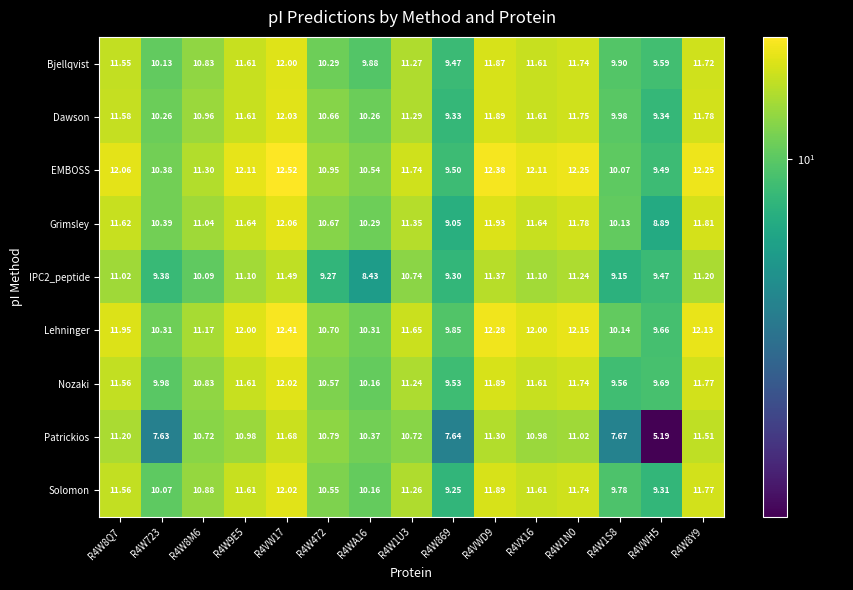

Between R4VWD9 and R4VWH5, which series saw the biggest shift?

Patrickios